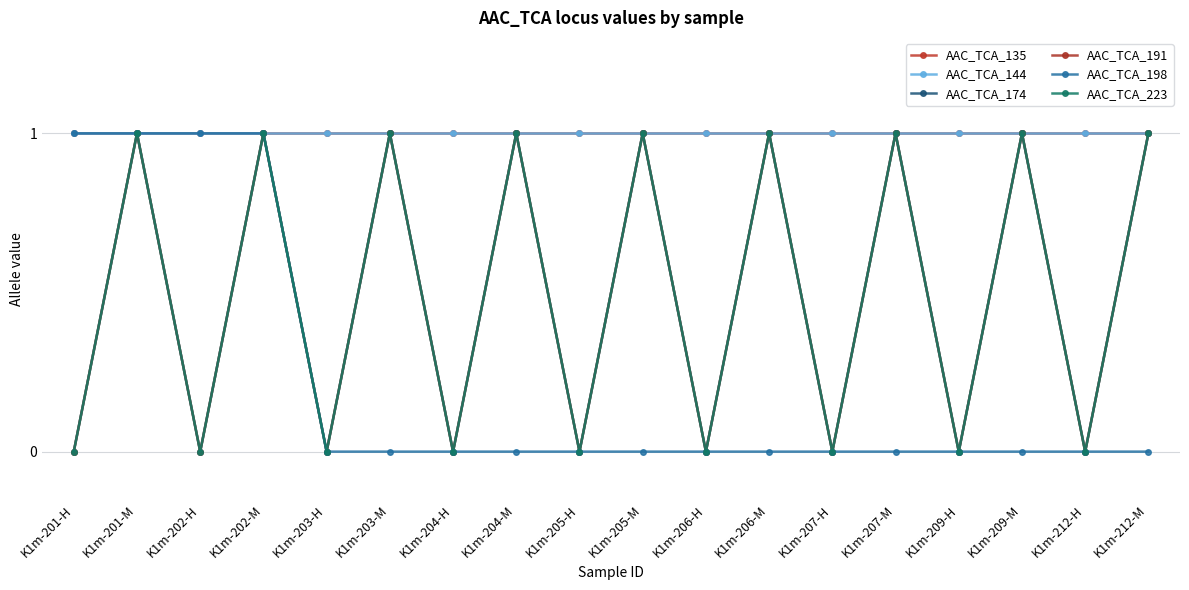

Which series has the largest range (max minus min)?

AAC_TCA_174